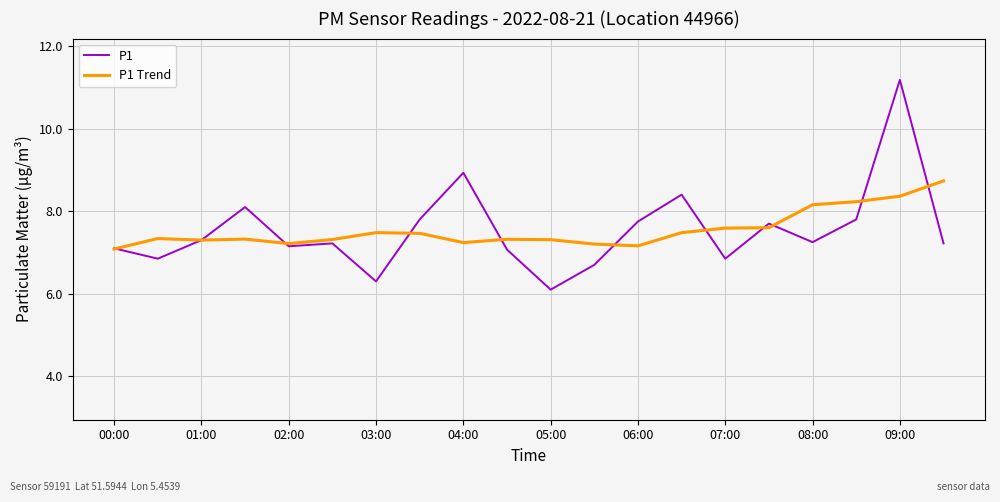

Which series has the largest range (max minus min)?

P1